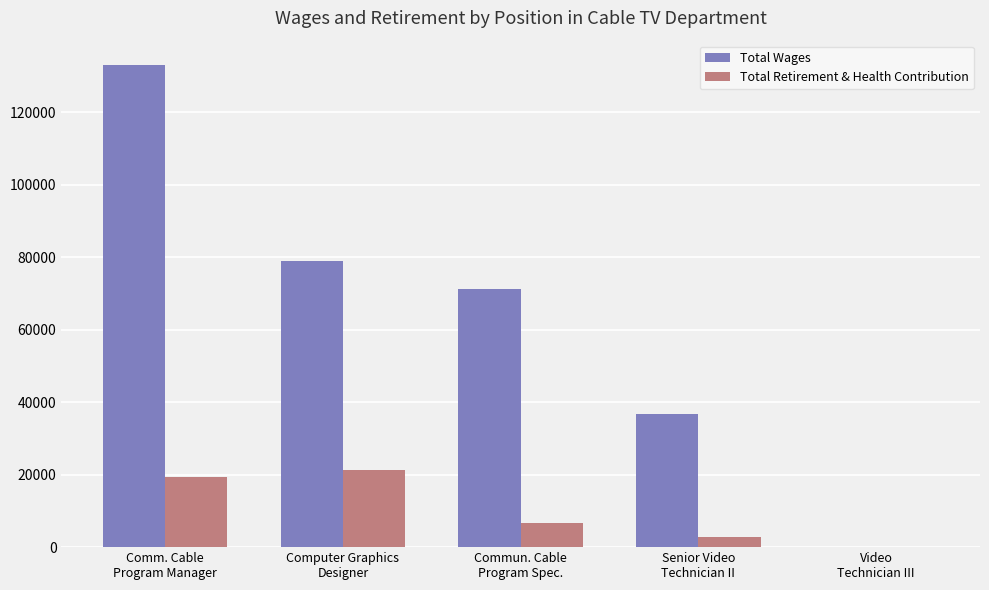

At which category is the sum across all series the highest?

Comm. Cable
Program Manager